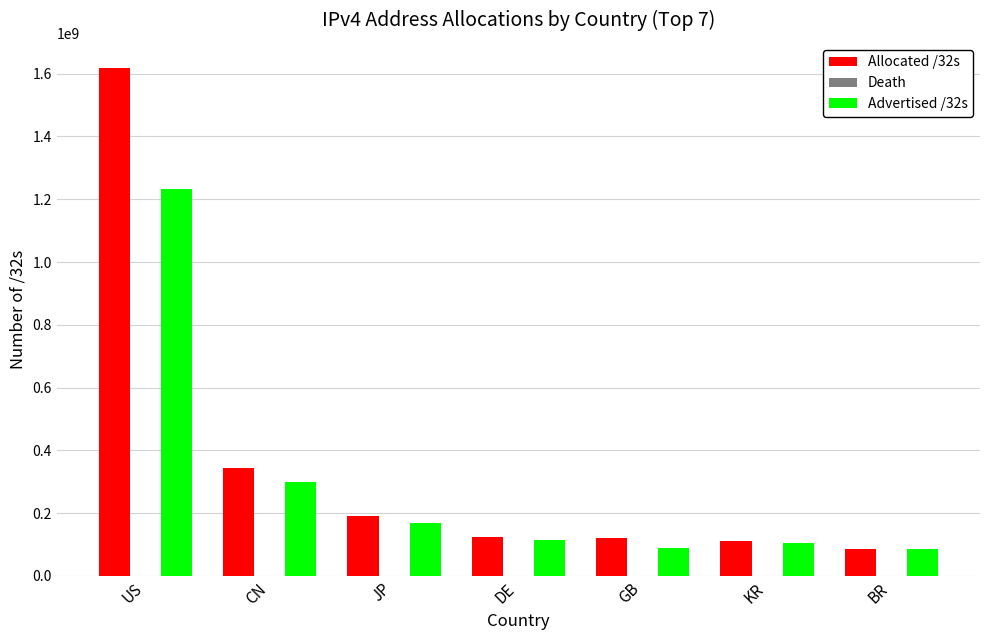

Rank the series by their maximum value, from lowest to highest.

Advertised /32s, Allocated /32s